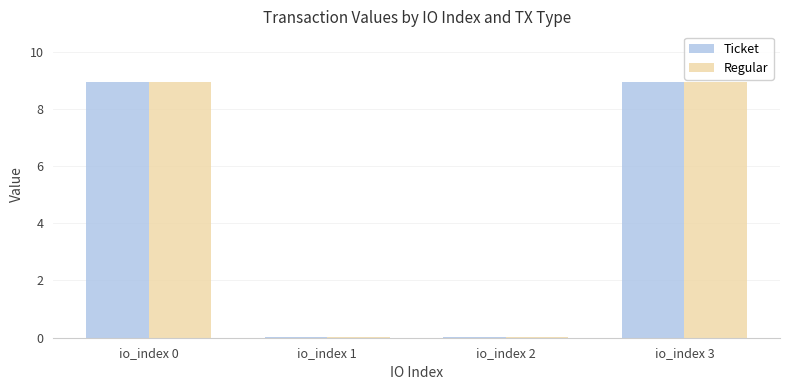

Count the number of categories in the chart.

4